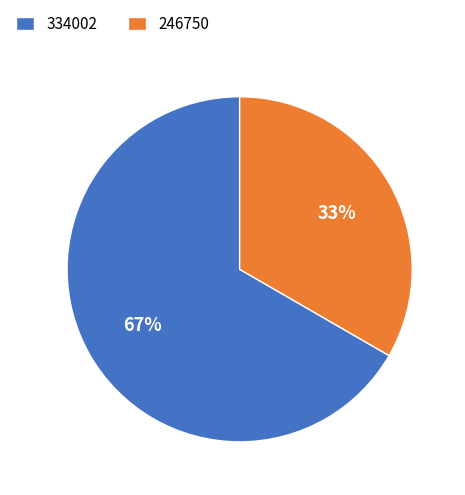

Is the sum of 246750 and 334002 greater than half?

Yes